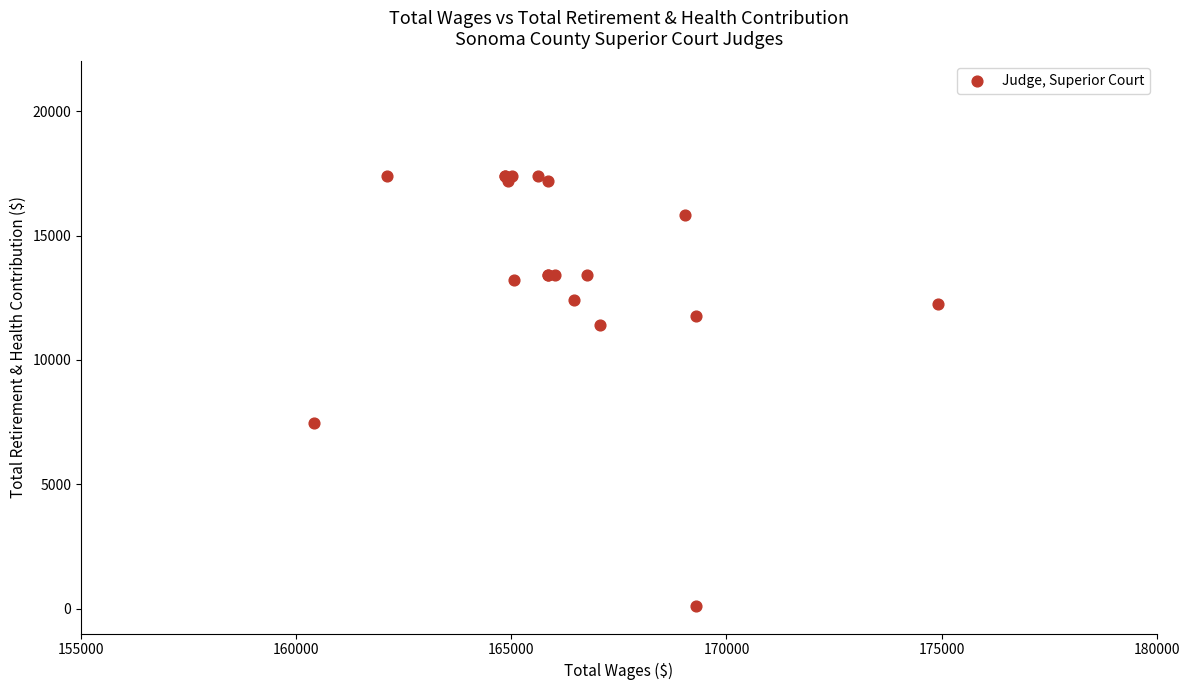

What Y value in the scatter plot is closest to 8759?

7457.8